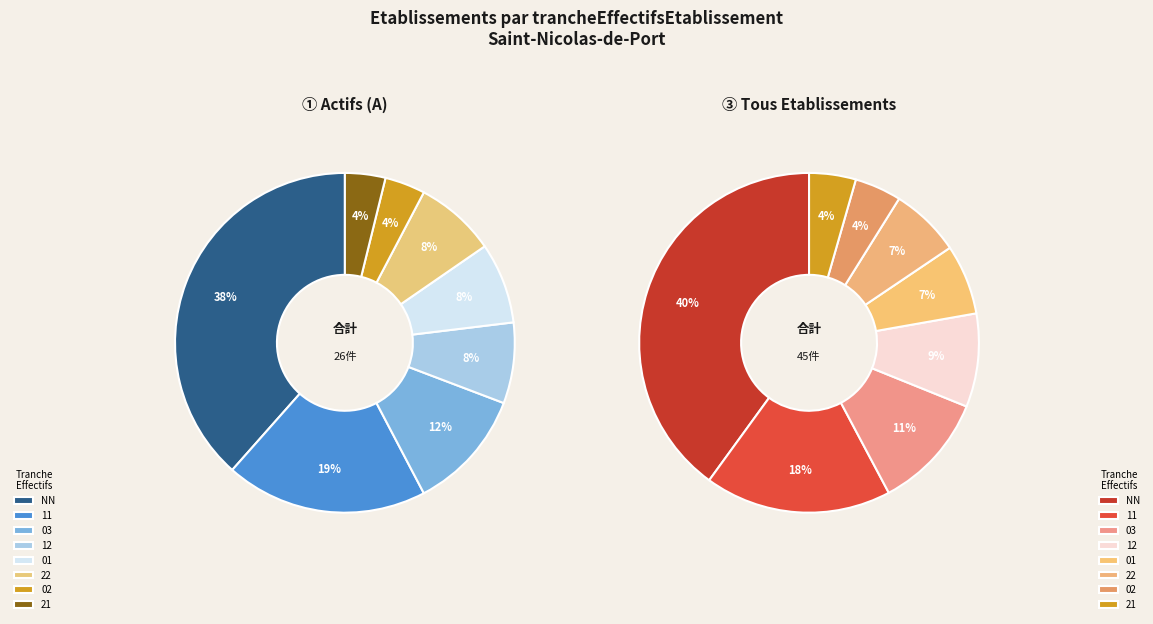

To the nearest percent, what percentage of the pie is 02?

4%